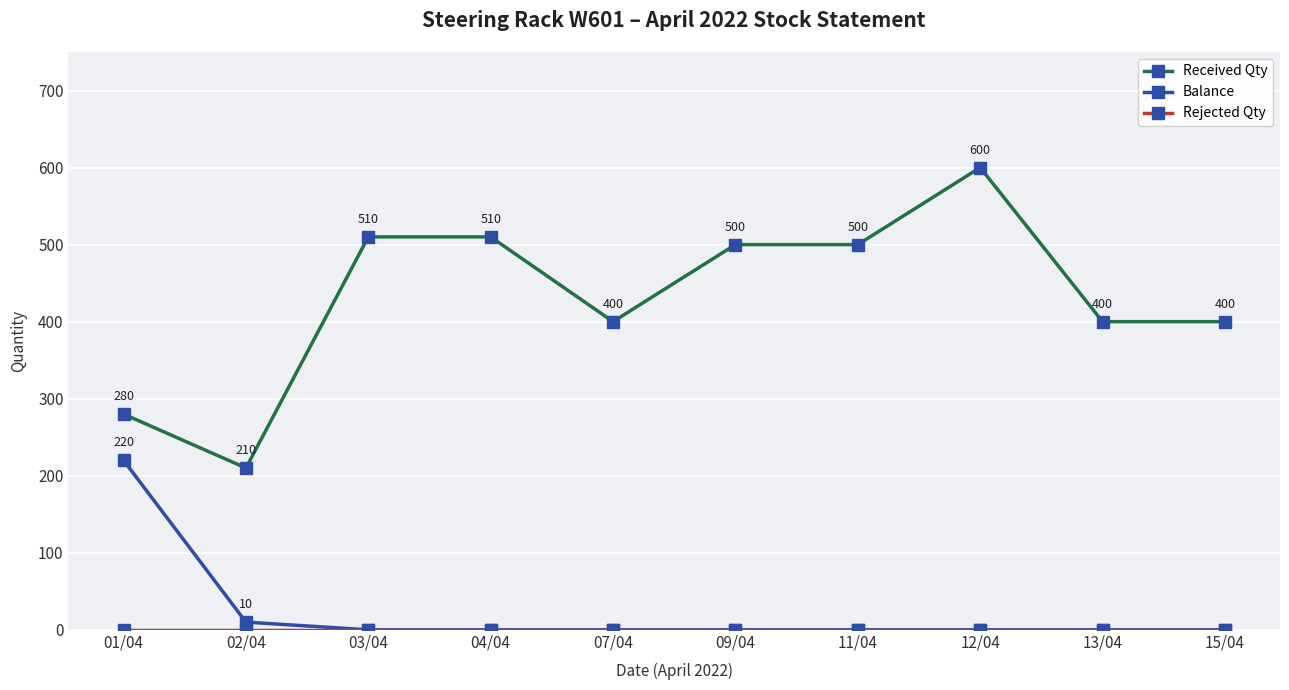

True or false: Balance and Received Qty intersect in this chart.

False